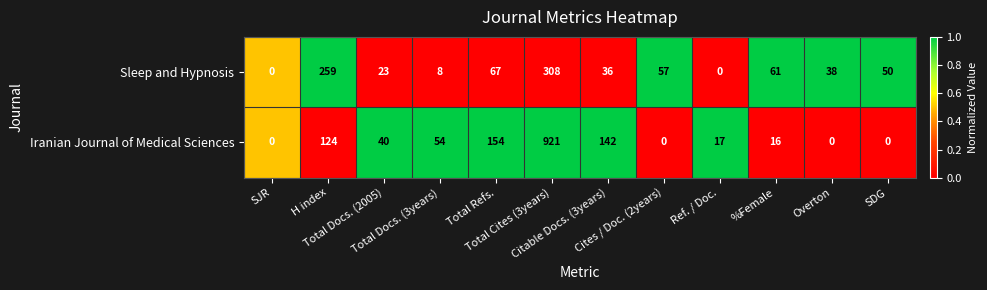

Which series has the largest total across all categories?

Iranian Journal of Medical Sciences